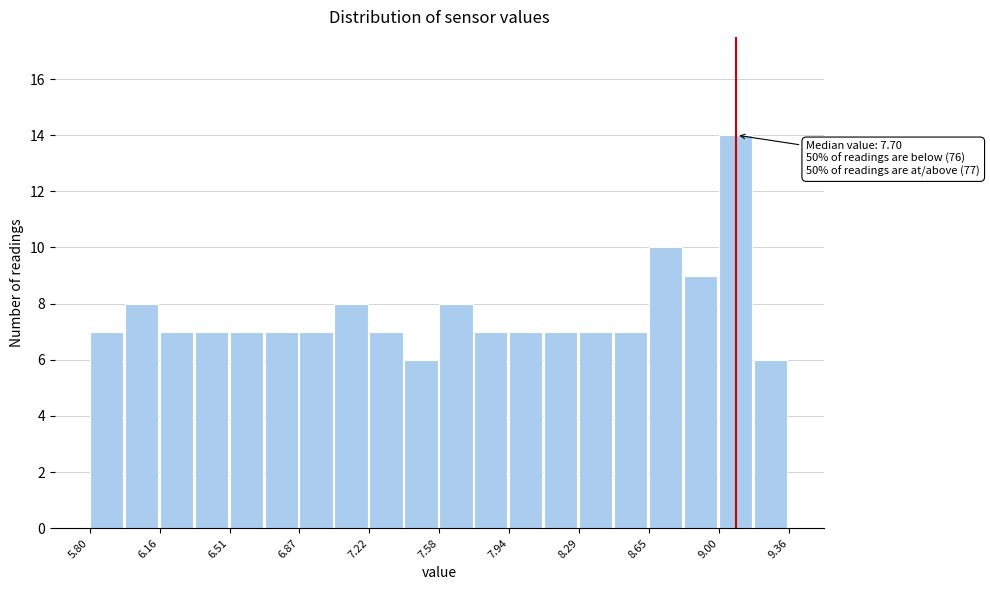

Around what value on the x-axis is the tallest bar? Give the approximate position of its centre, as read against the axis.

9.10